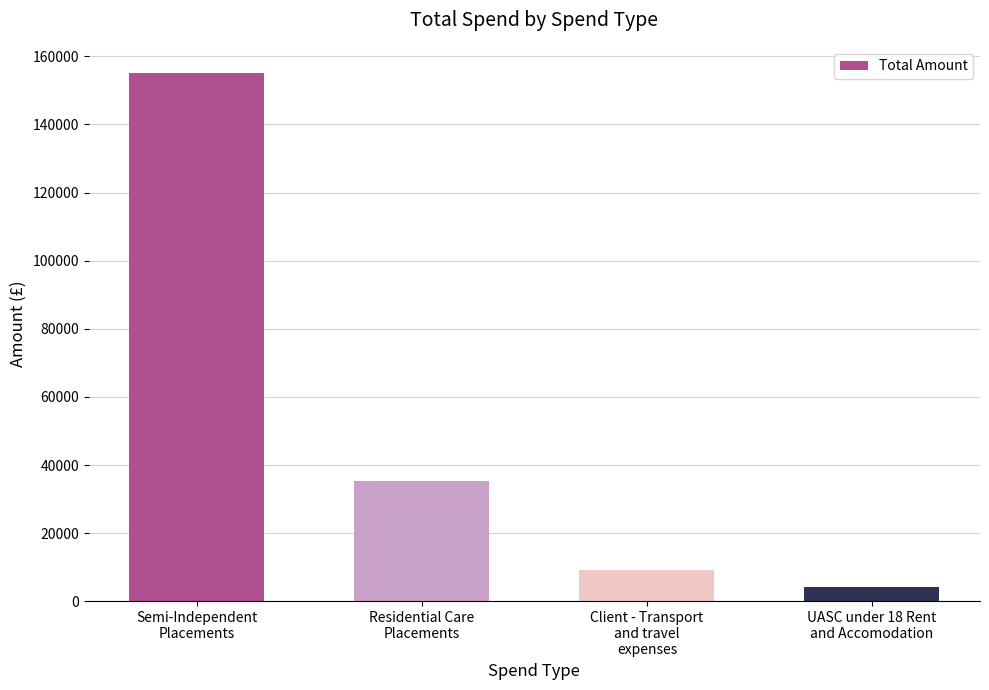

What is the value of the 4th bar from the left?

4207.1